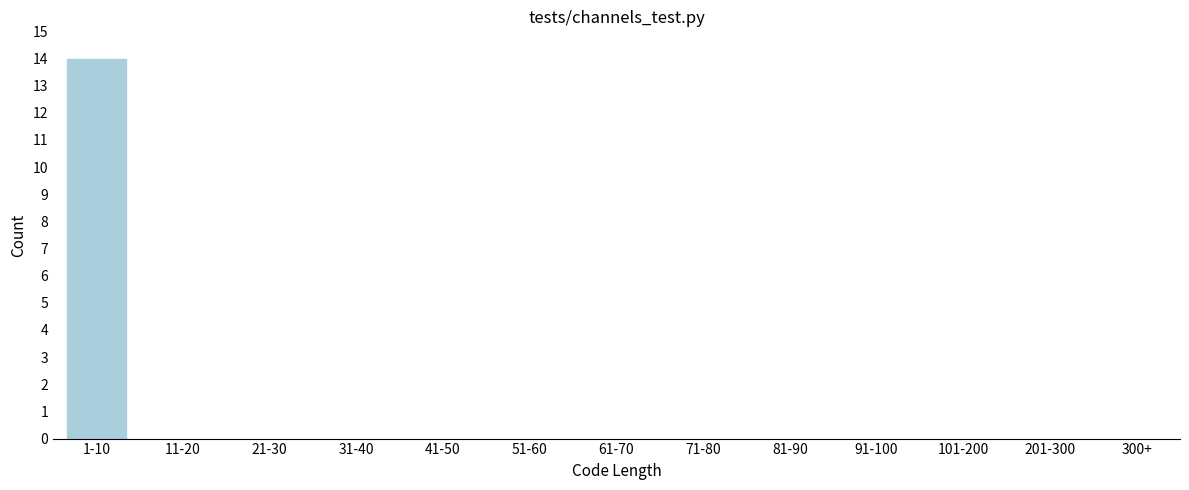

Reading left to right, transcribe all the data shown in this chart.

1-10=14	11-20=0	21-30=0	31-40=0	41-50=0	51-60=0	61-70=0	71-80=0	81-90=0	91-100=0	101-200=0	201-300=0	300+=0